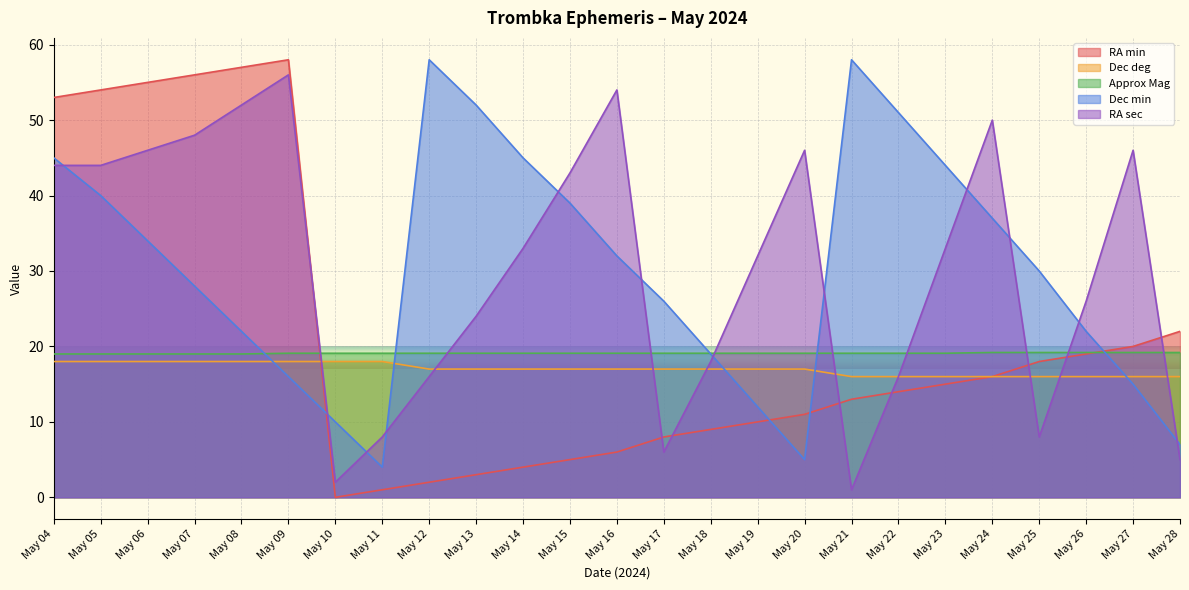

At how many categories does at least one series exceed 48?

12